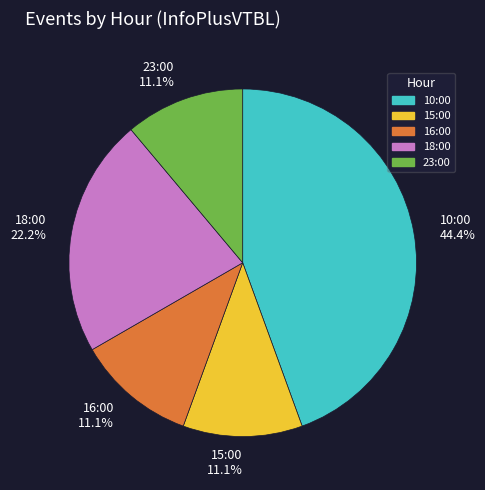

True or false: 16:00 accounts for 11% of the total.

True